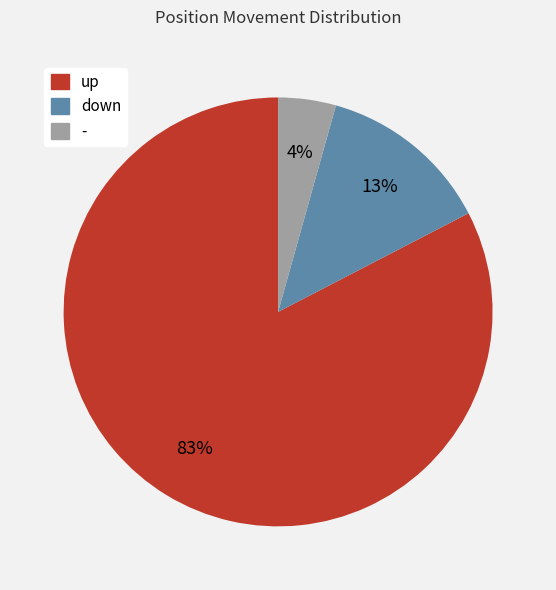

What is the majority slice?

up